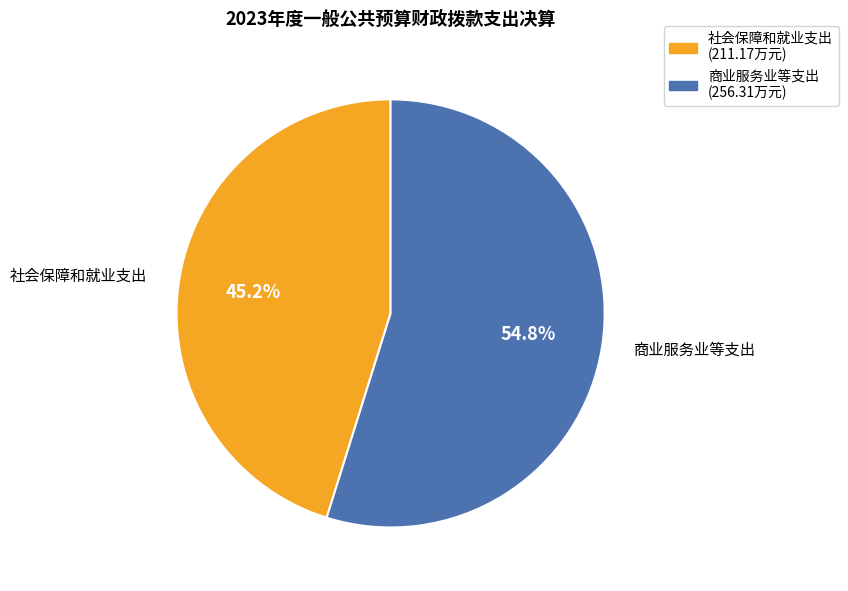

How many segments does this pie chart have?

2